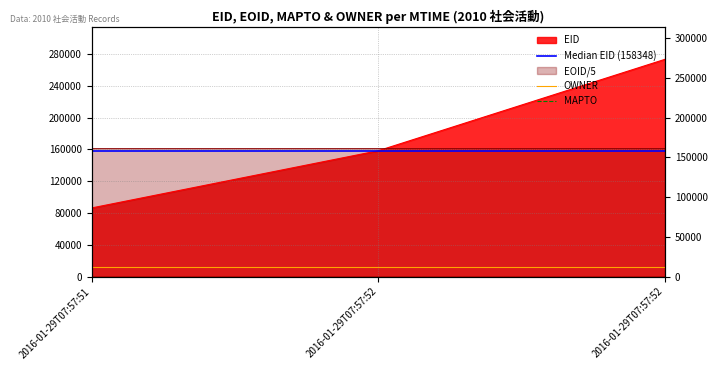

Is the value of EOID at 2016-01-29T07:57:51 greater than the value of EID at 2016-01-29T07:57:51?

Yes